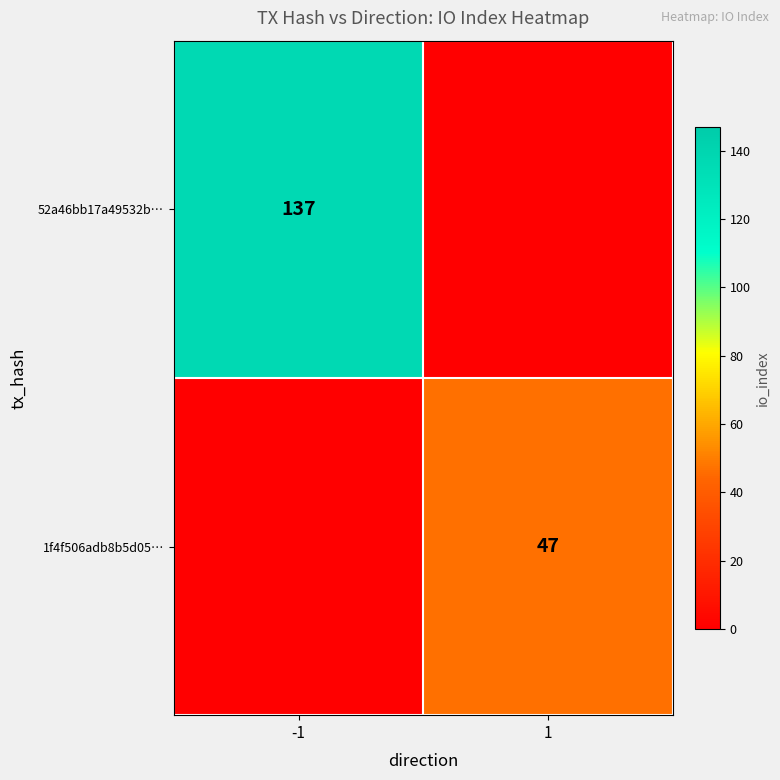

The value of 1f4f506adb8b5d05… at 1 is 47. True or false?

True